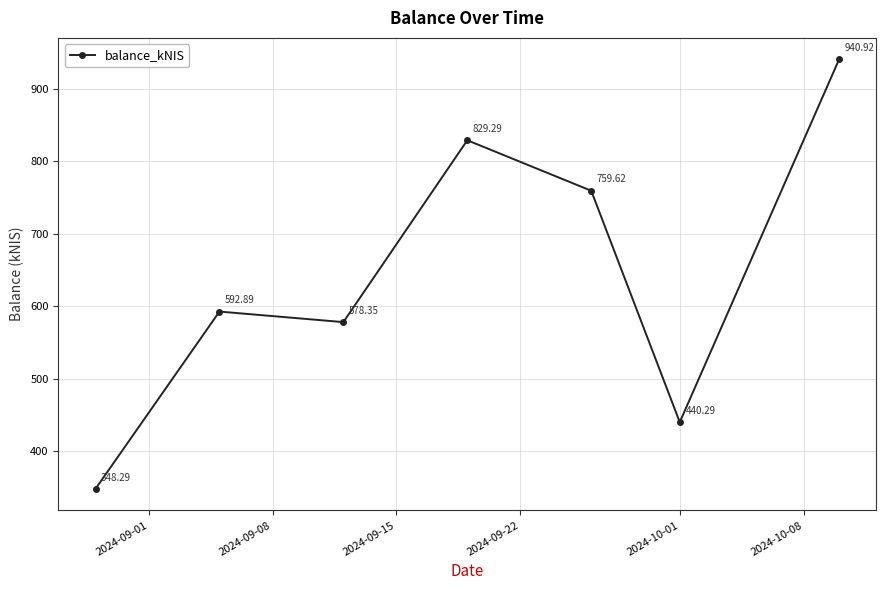

How many points are lower than both their immediate neighbors (excluding endpoints)?

2